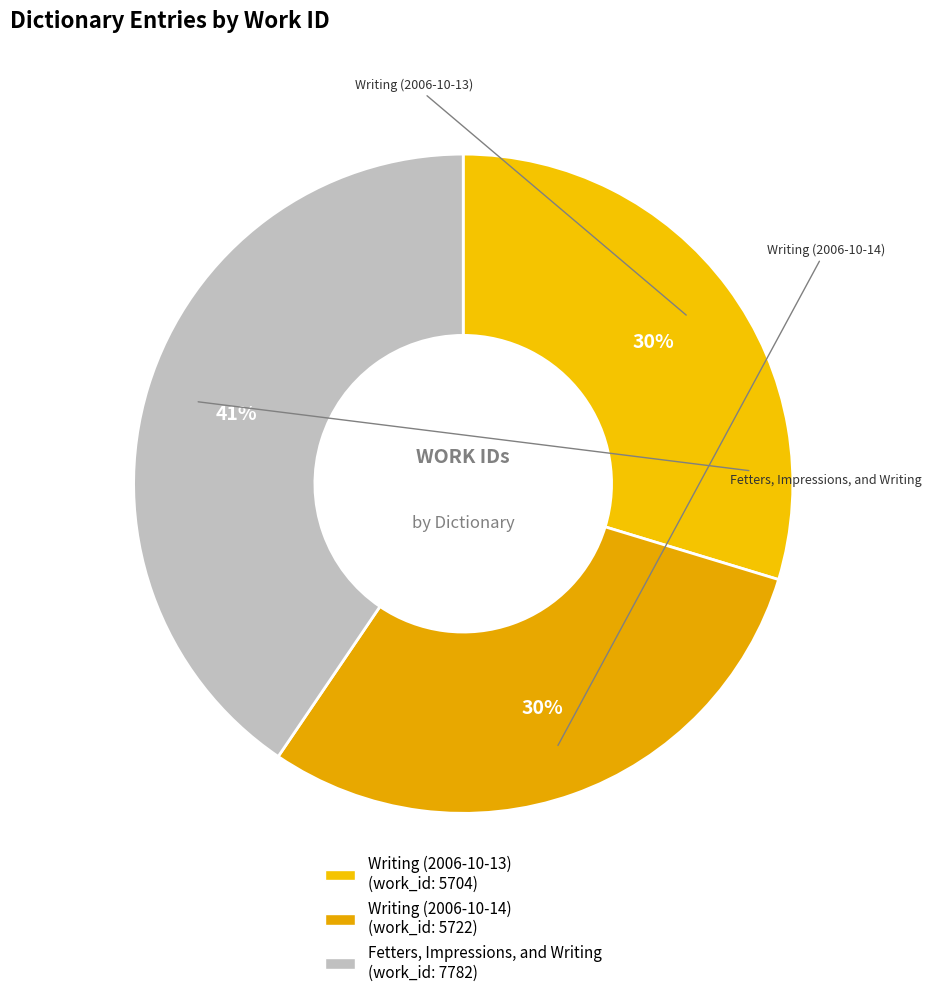

Which slice is the smallest?

Writing